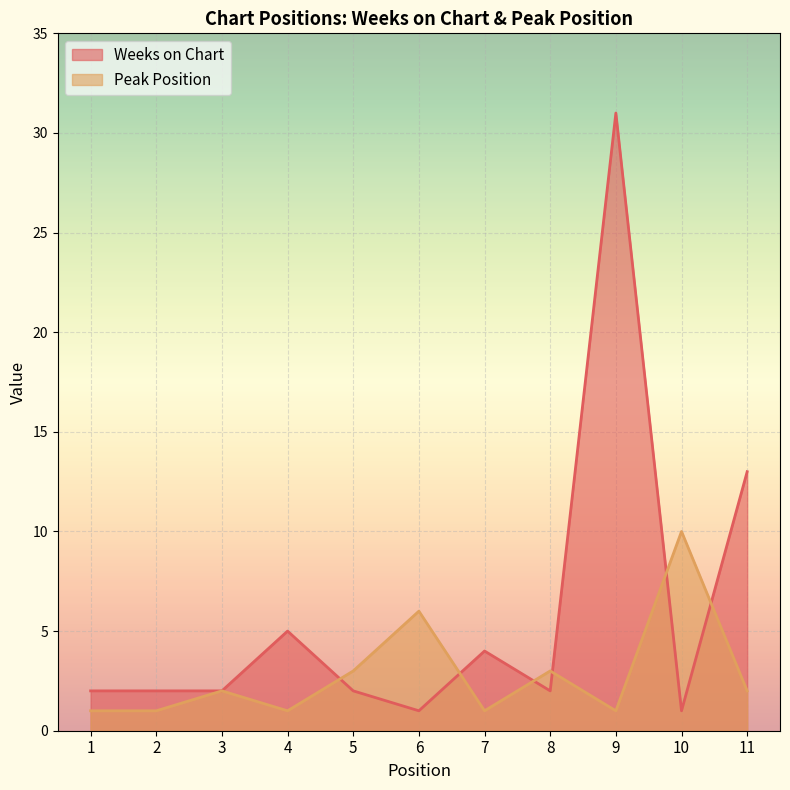

Rank the categories by Peak Position value from lowest to highest.

1, 2, 4, 7, 9, 3, 11, 5, 8, 6, 10